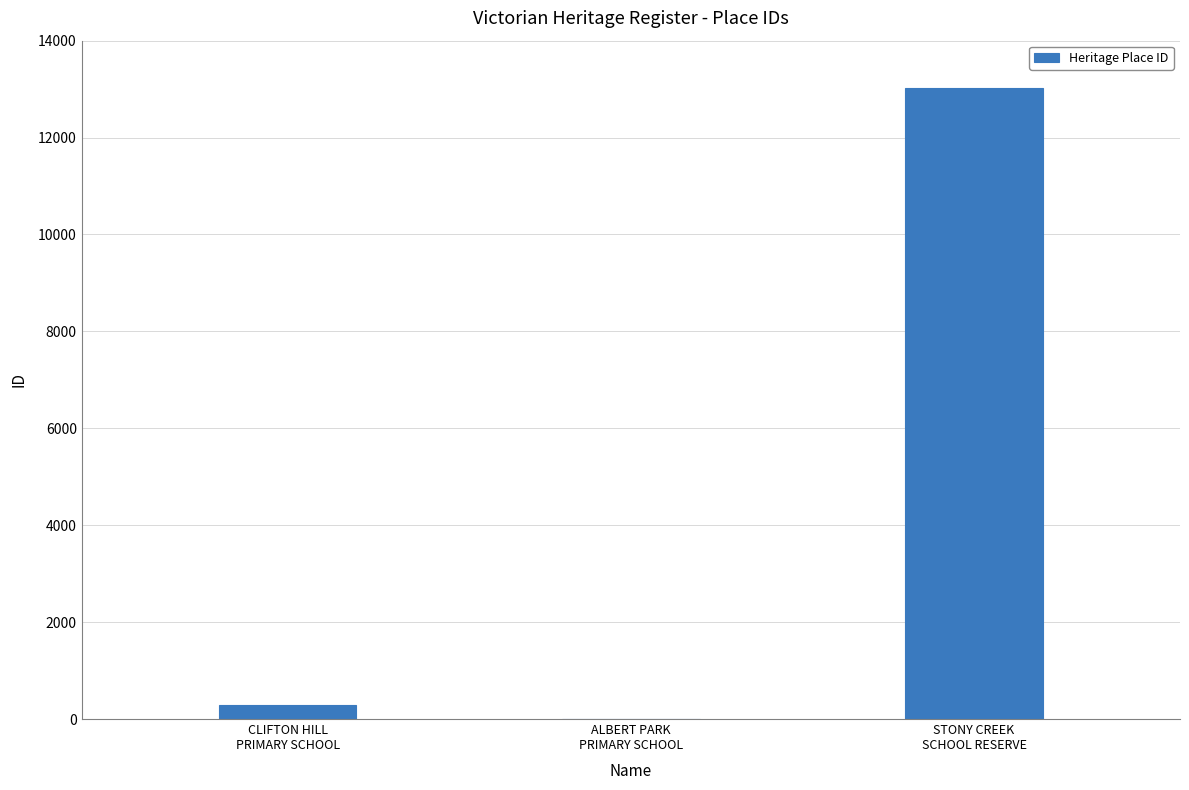

What is the sum of all values?

13330